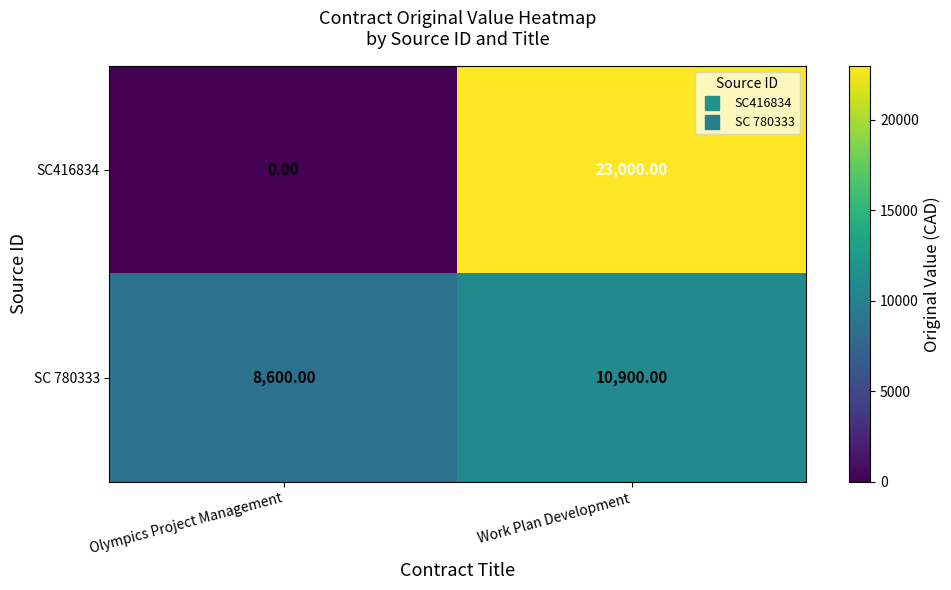

Which category has the lowest value across all series?

Olympics Project Management